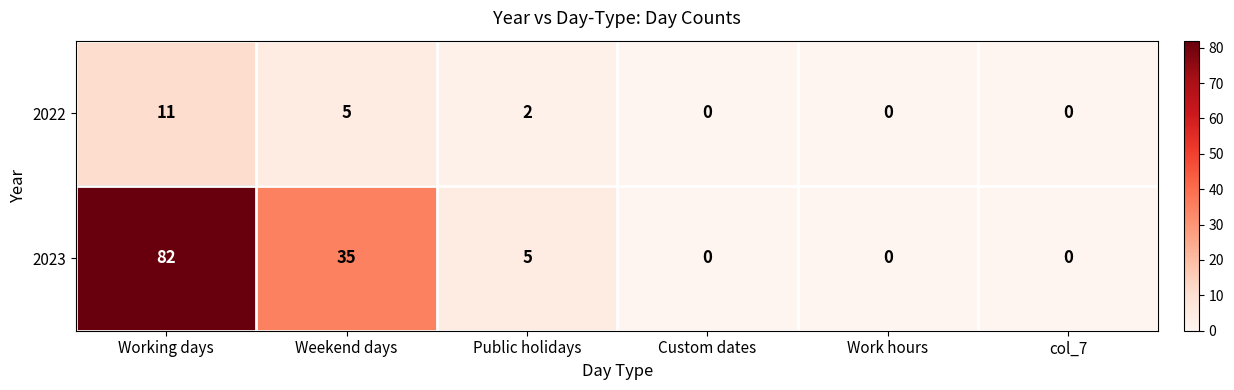

List the series in order of their overall mean, lowest first.

2022, 2023